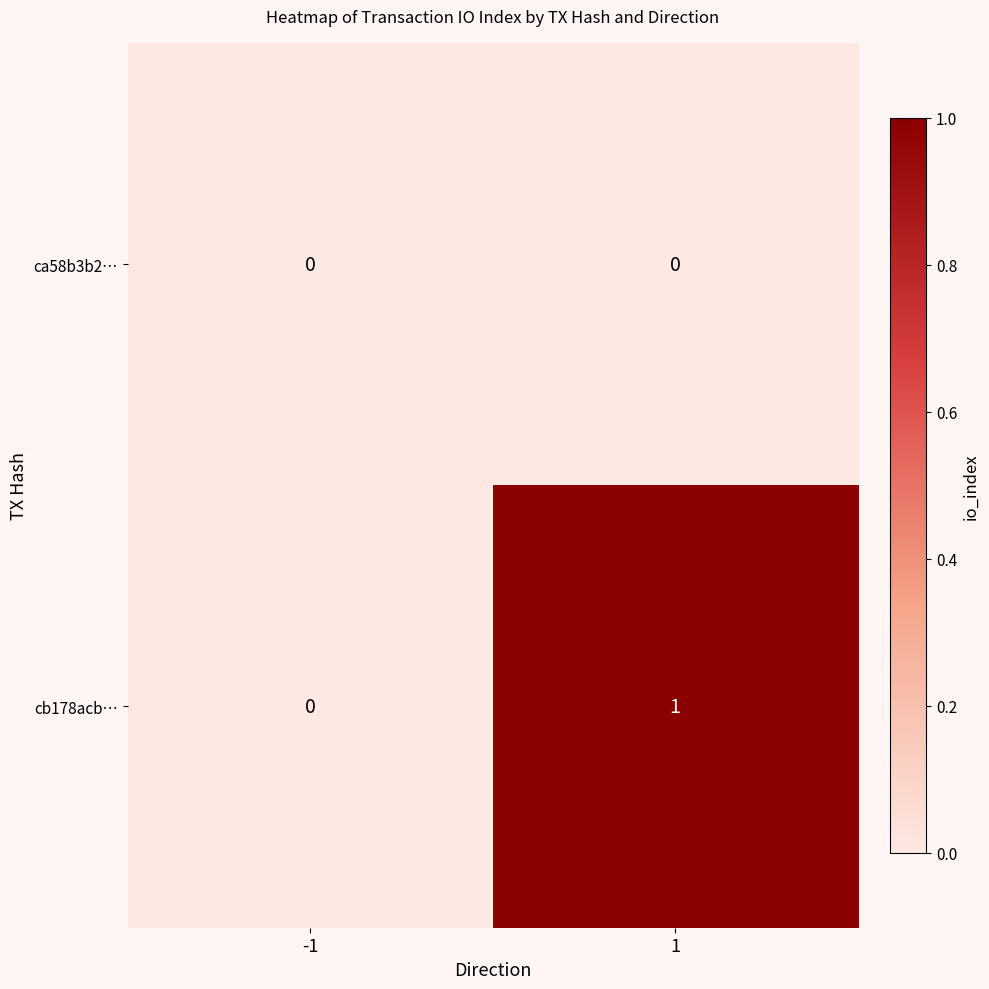

Which series has the largest total across all categories?

cb178acb…